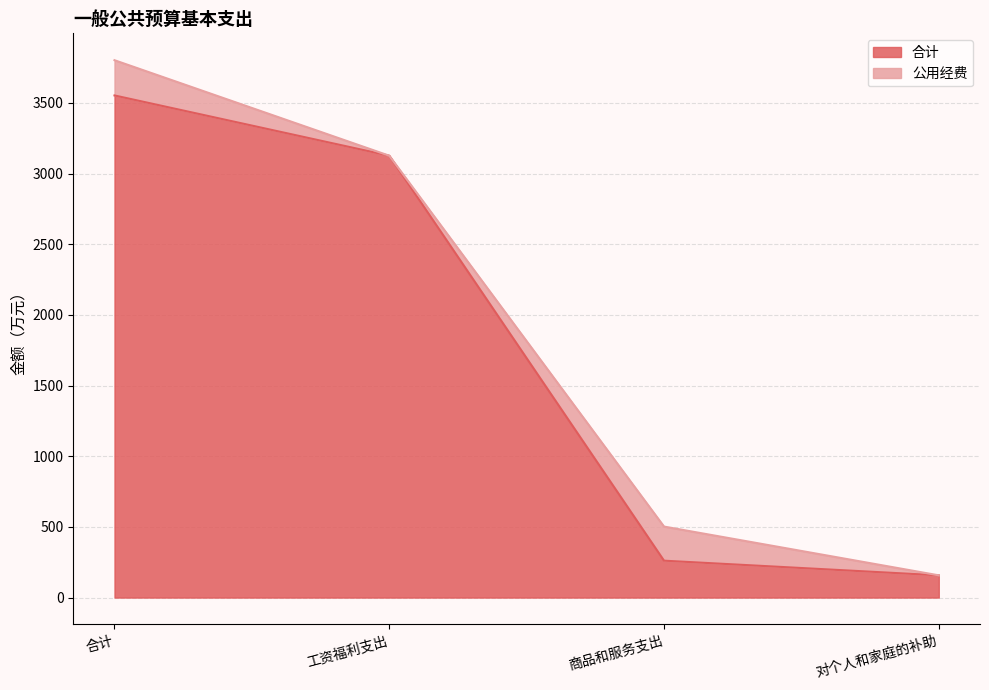

List the labels in order of value, largest first.

合计, 工资福利支出, 商品和服务支出, 对个人和家庭的补助